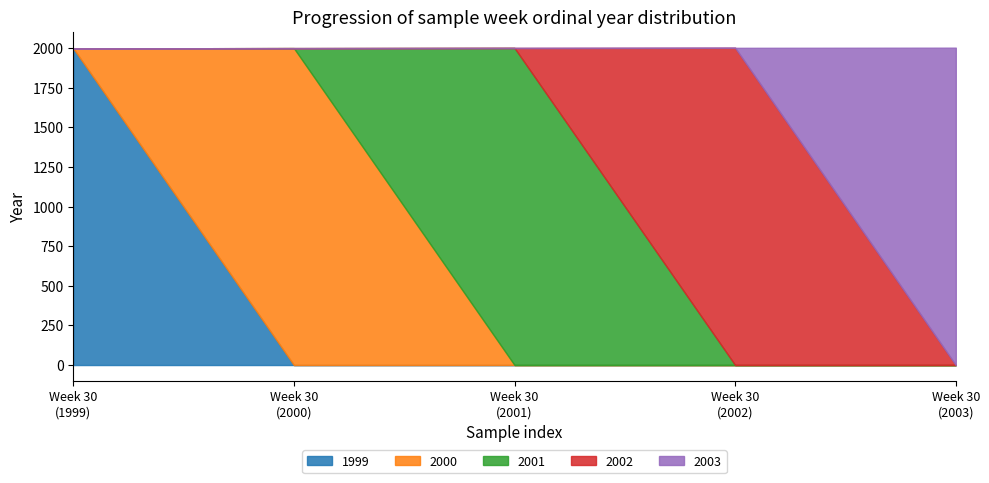

What is the change in value from 30 to 30?

+2